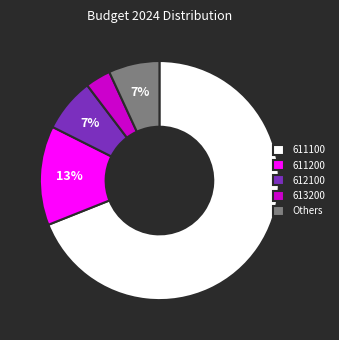

How many segments does this pie chart have?

5